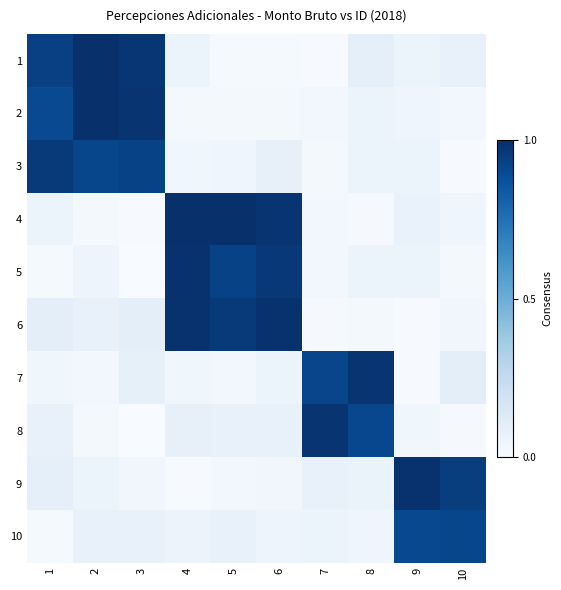

Which label corresponds to the smallest value in the chart?

3